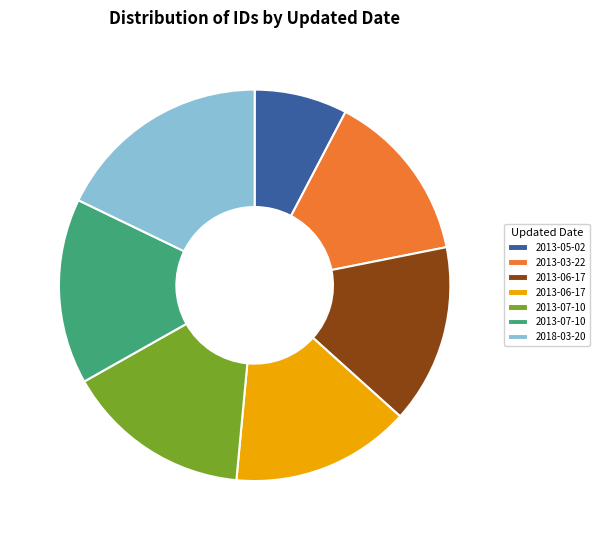

Does any single category account for the majority?

No